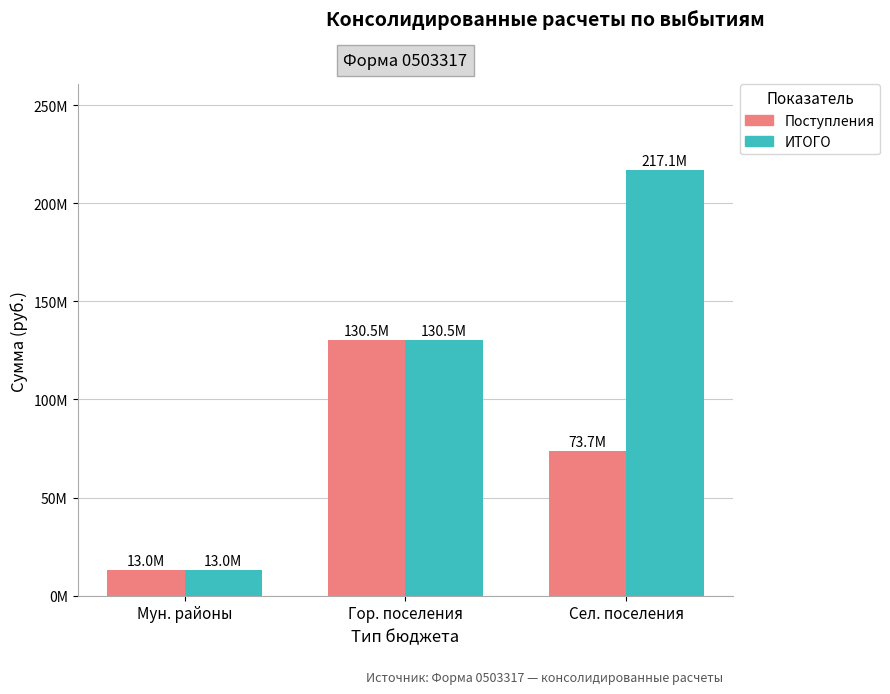

Are the bars grouped side by side (vs. stacked)?

Yes